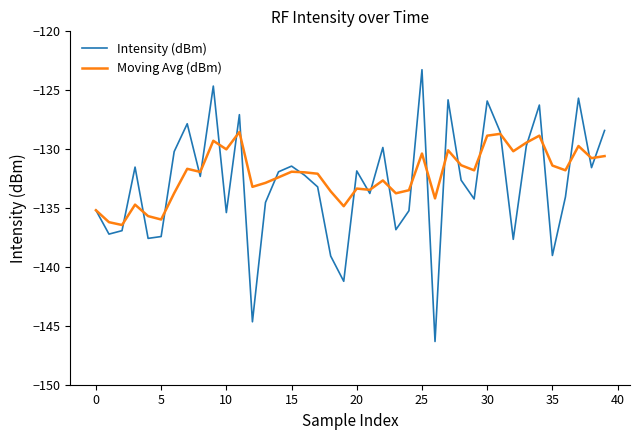

Which series has the largest range (max minus min)?

Intensity (dBm)